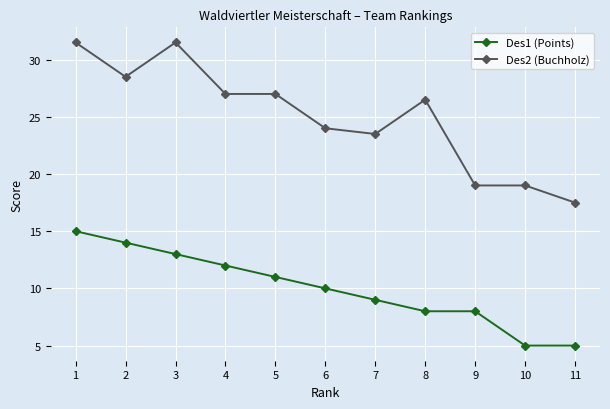

Reading right to left, extract all data points from this chart.

Des1 (Points): 5.0	5.0	8.0	8.0	9.0	10.0	11.0	12.0	13.0	14.0	15.0
Des2 (Buchholz): 17.5	19.0	19.0	26.5	23.5	24.0	27.0	27.0	31.5	28.5	31.5